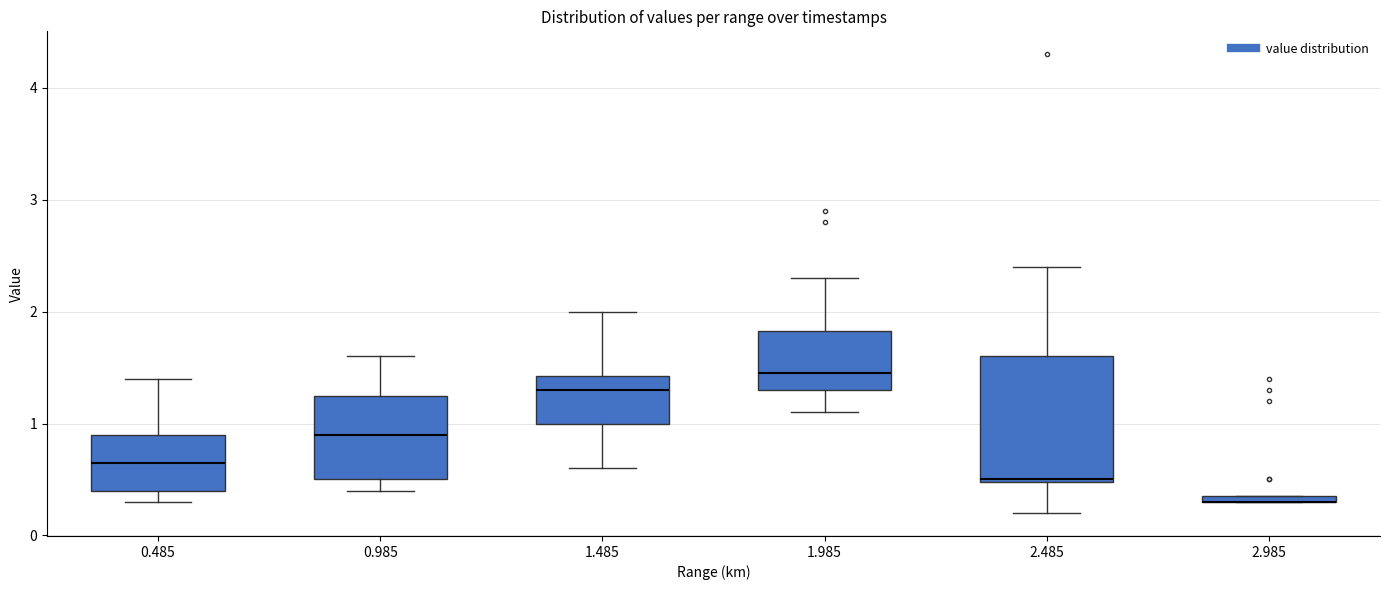

Where is the upper edge of the box at x = 2.985 on the y-axis? The values are not printed on the chart, so give them approximately, as read against the axis.

0.4